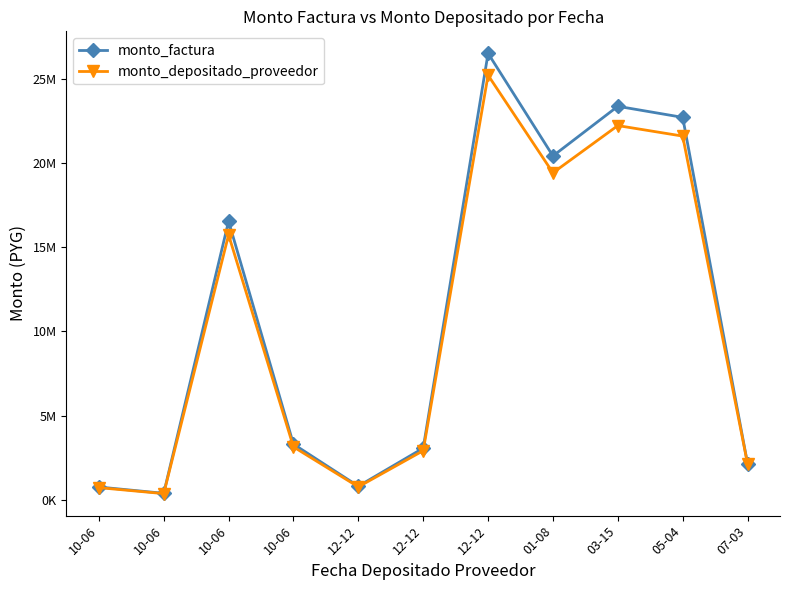

Reading right to left, transcribe all the data shown in this chart.

monto_factura: 2140000	22710000	23367300	20417300	26512400	3063000	803000	3300000	16542400	381000	755000
monto_depositado_proveedor: 2132218	21596797	22221877	19416481	25212812	2912859	763639	3138240	15731523	362326	717993